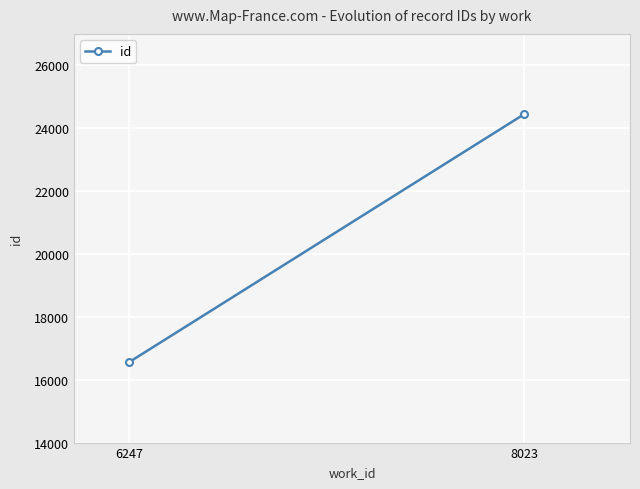

How many lines are shown in the chart?

1